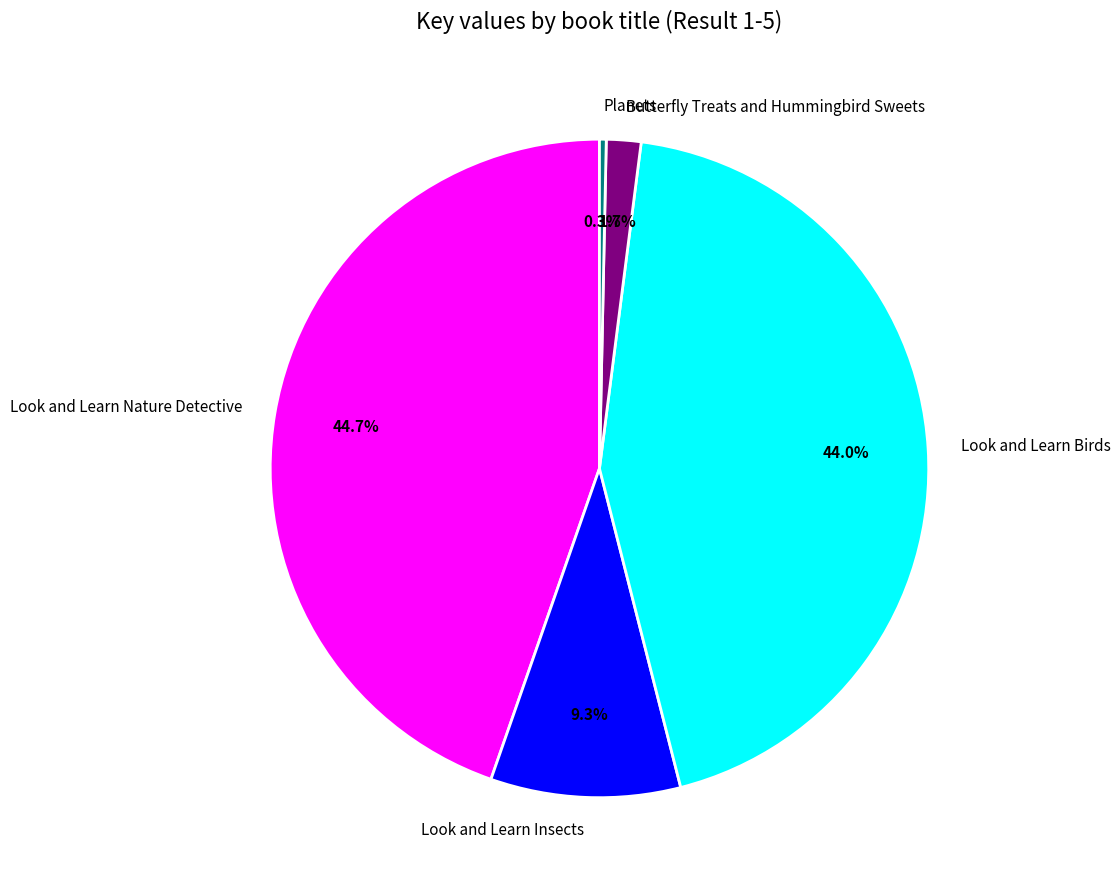

Is there any slice that represents more than half of the pie?

No